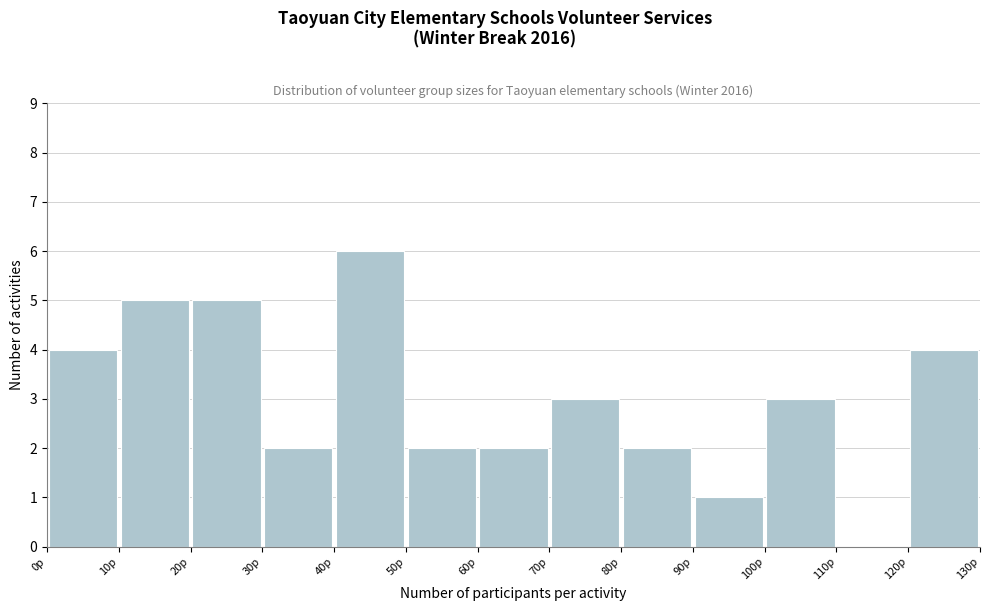

Over which range of the x-axis is the bar tallest?

40 to 50